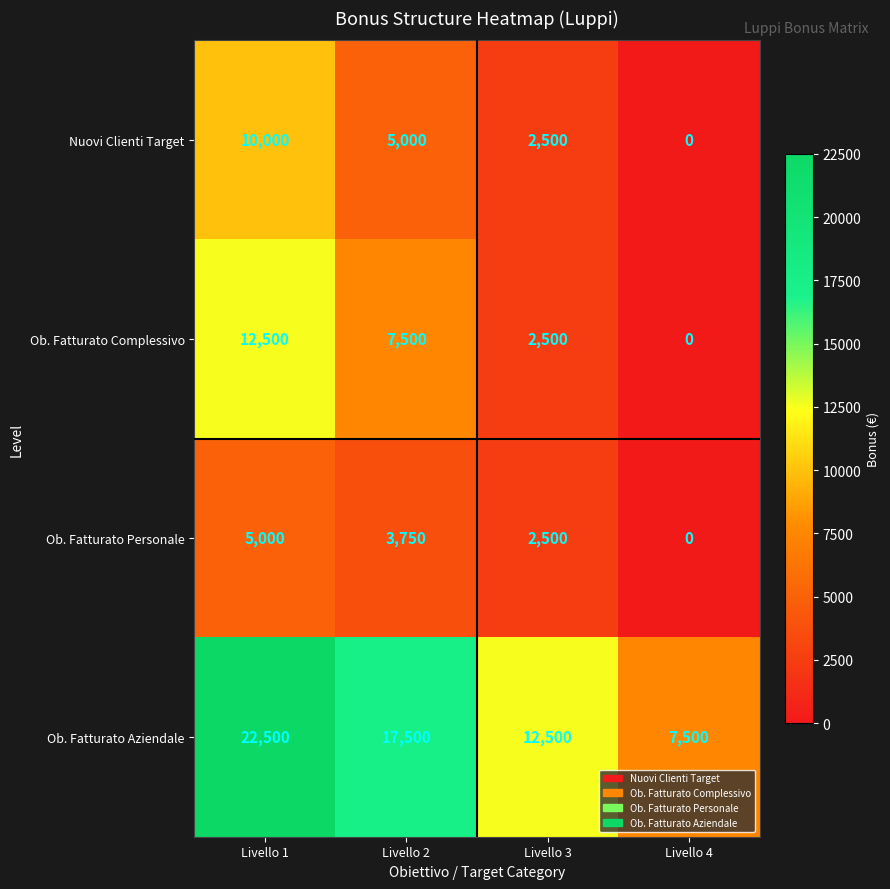

What is the difference between the maximum and minimum values in the Nuovi Clienti Target series?

10000